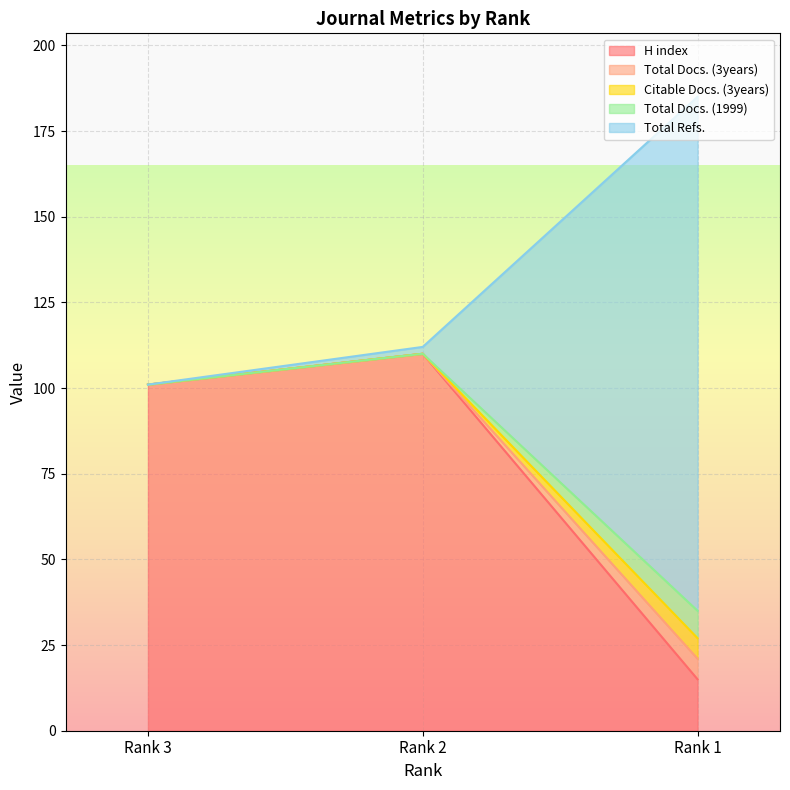

How many values in the Total Docs. (1999) series exceed 101?

1